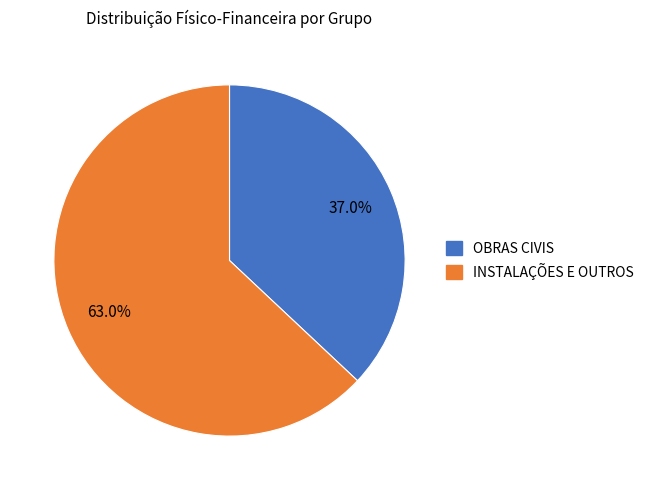

Is there a majority slice in this chart?

Yes